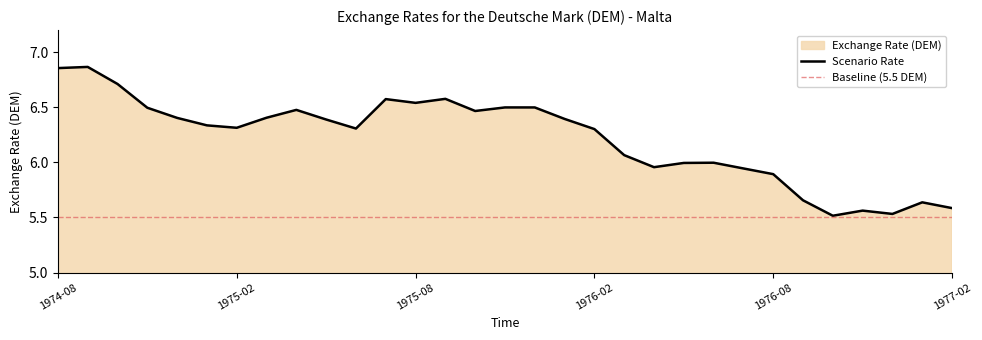

How many distinct data groups are displayed?

1